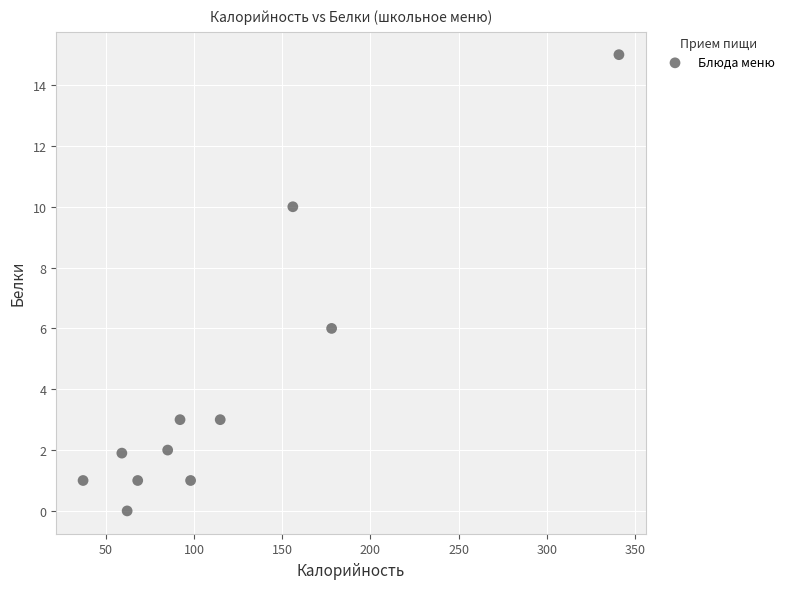

What Y value in the scatter plot is closest to 7?

6.0